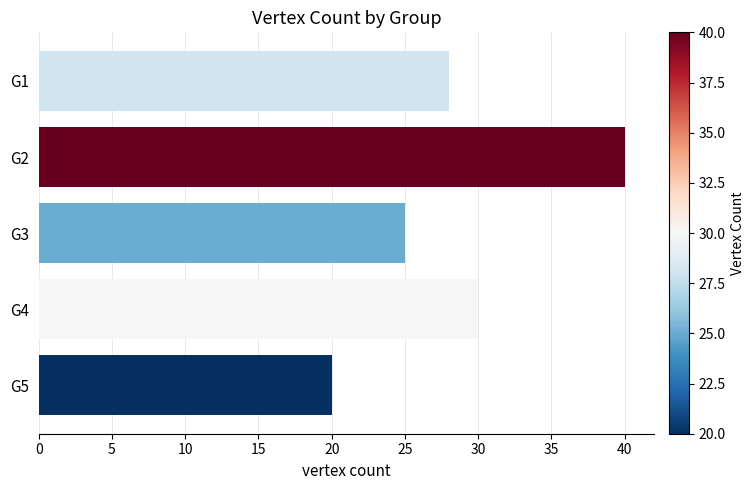

How many data points does each series have?

5